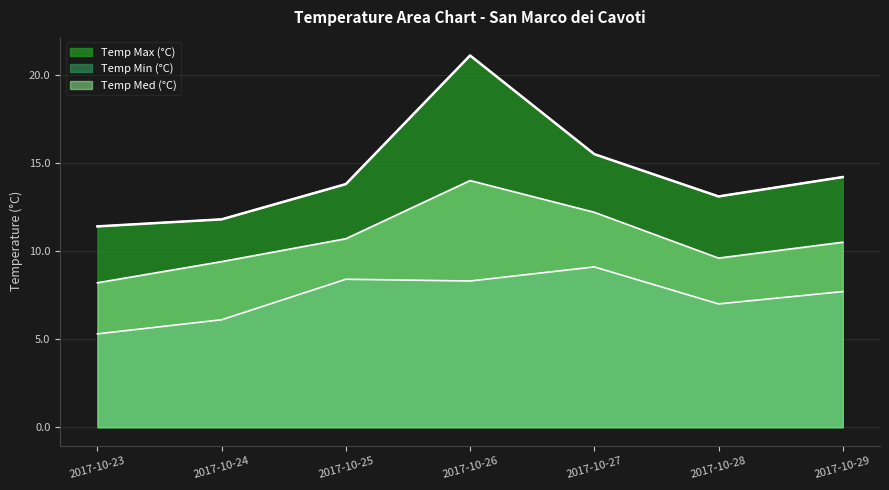

What is the spread (max minus min) of values at 2017-10-28?

6.1